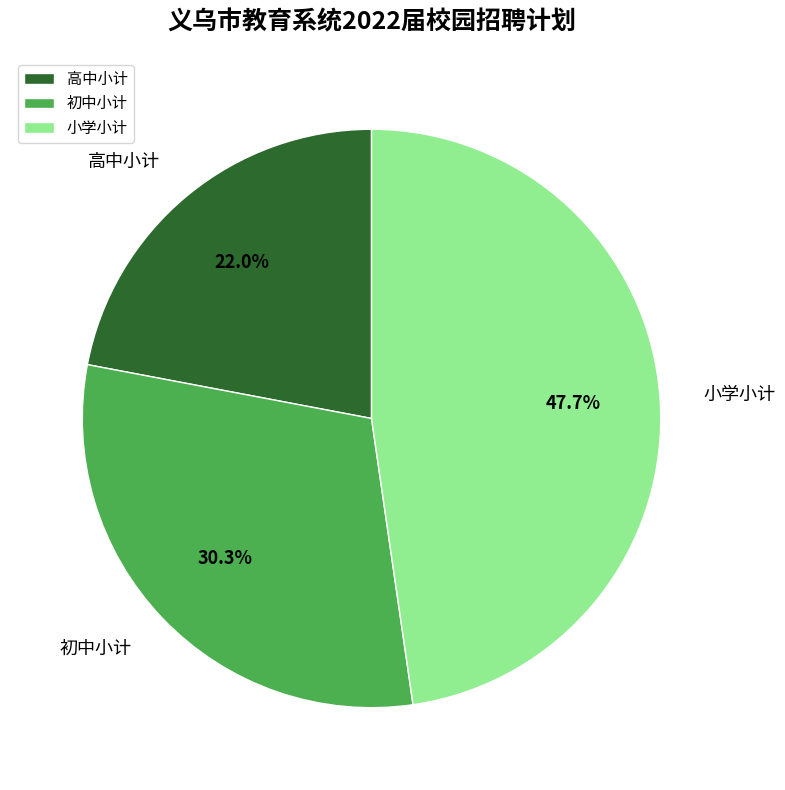

Does 初中小计 account for over 50% of the chart?

No